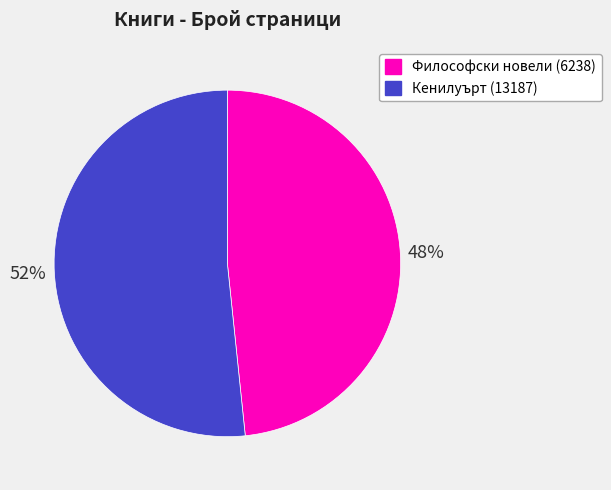

True or false: Философски новели (6238) accounts for 62% of the total.

False